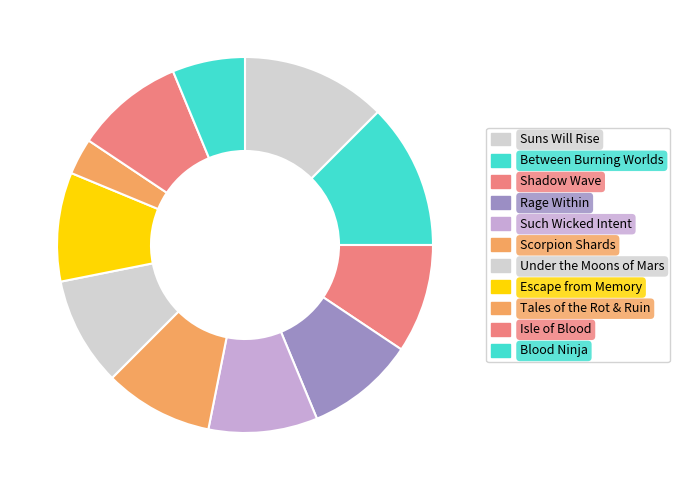

To the nearest percent, what is the difference between the Rage Within and Suns Will Rise slice percentages?

4%